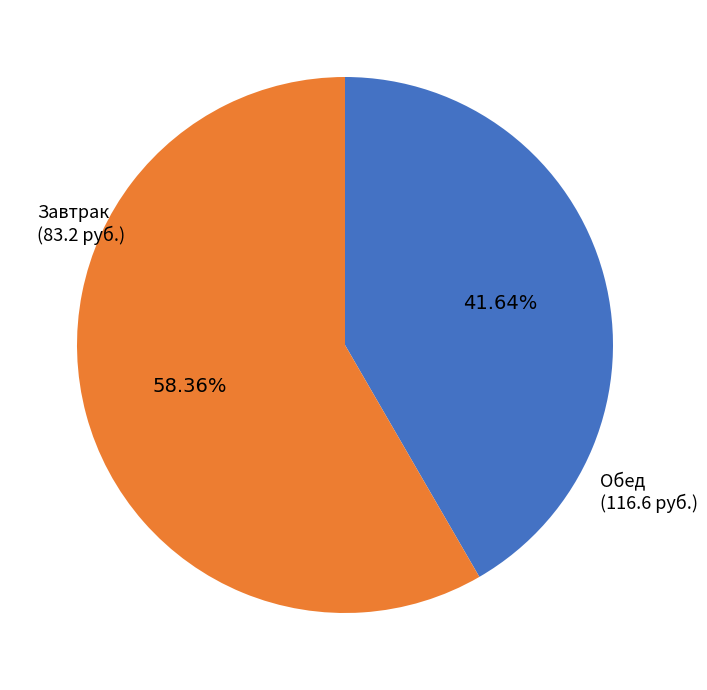

To the nearest percent, what is the difference between the largest and smallest slice percentages?

17%